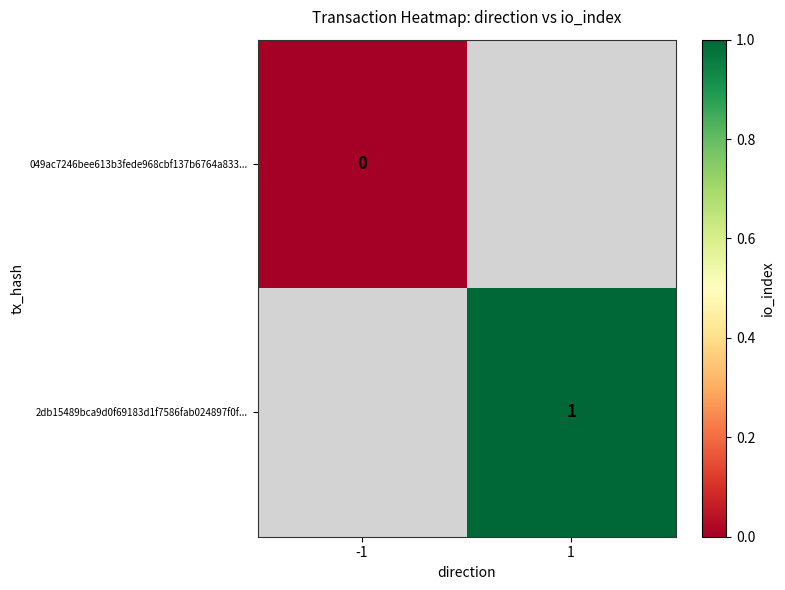

How many series are shown in this chart?

2